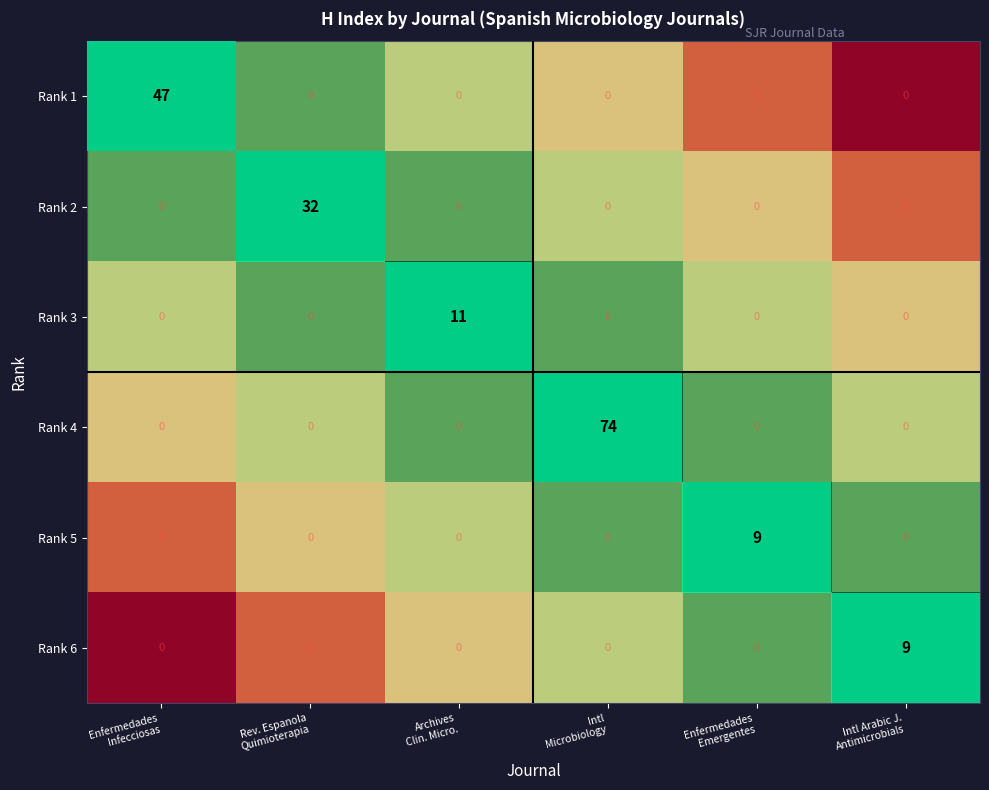

Which series has the largest total across all categories?

Rank 4